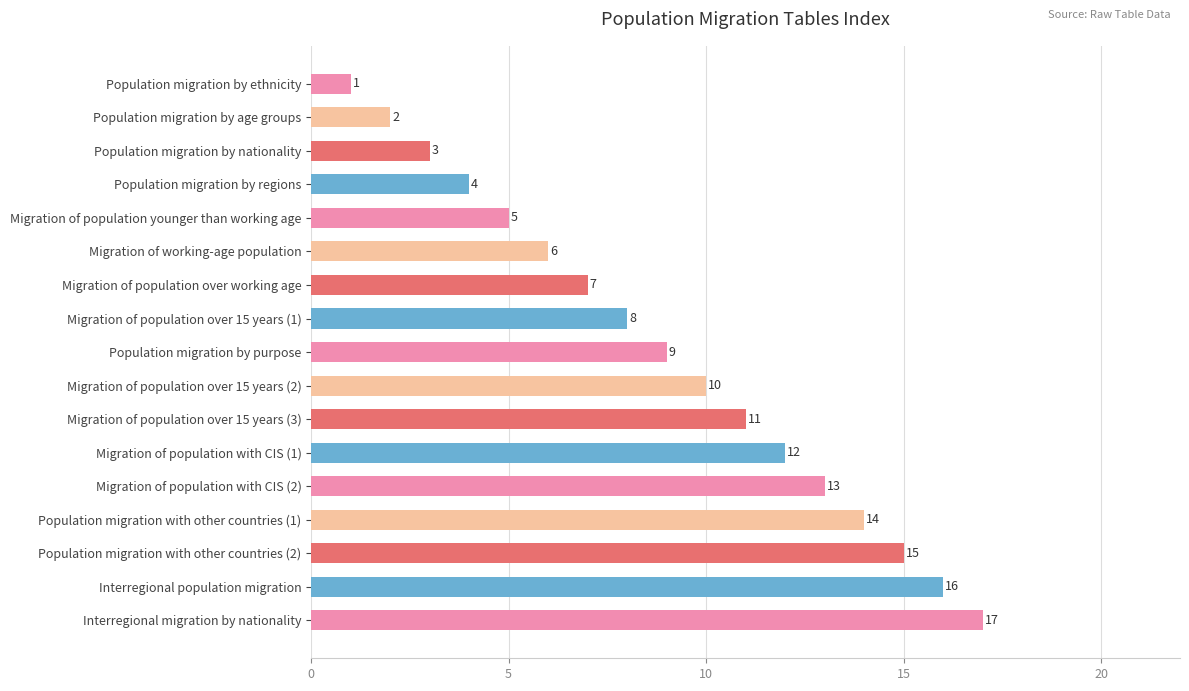

What value does the data have at Population migration by nationality, to the nearest 5?

5